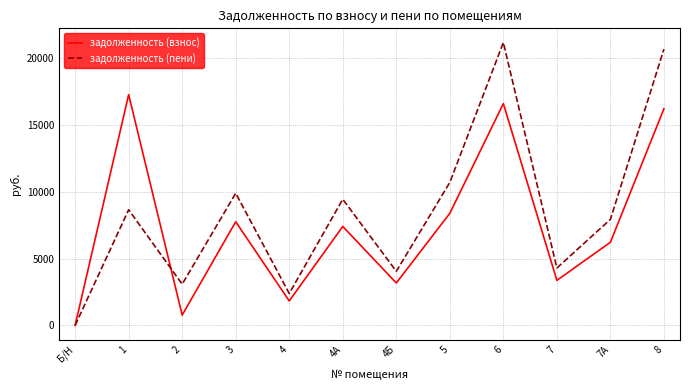

Is the value of задолженность (взнос) at 6 greater than the value of задолженность (пени) at 7?

Yes